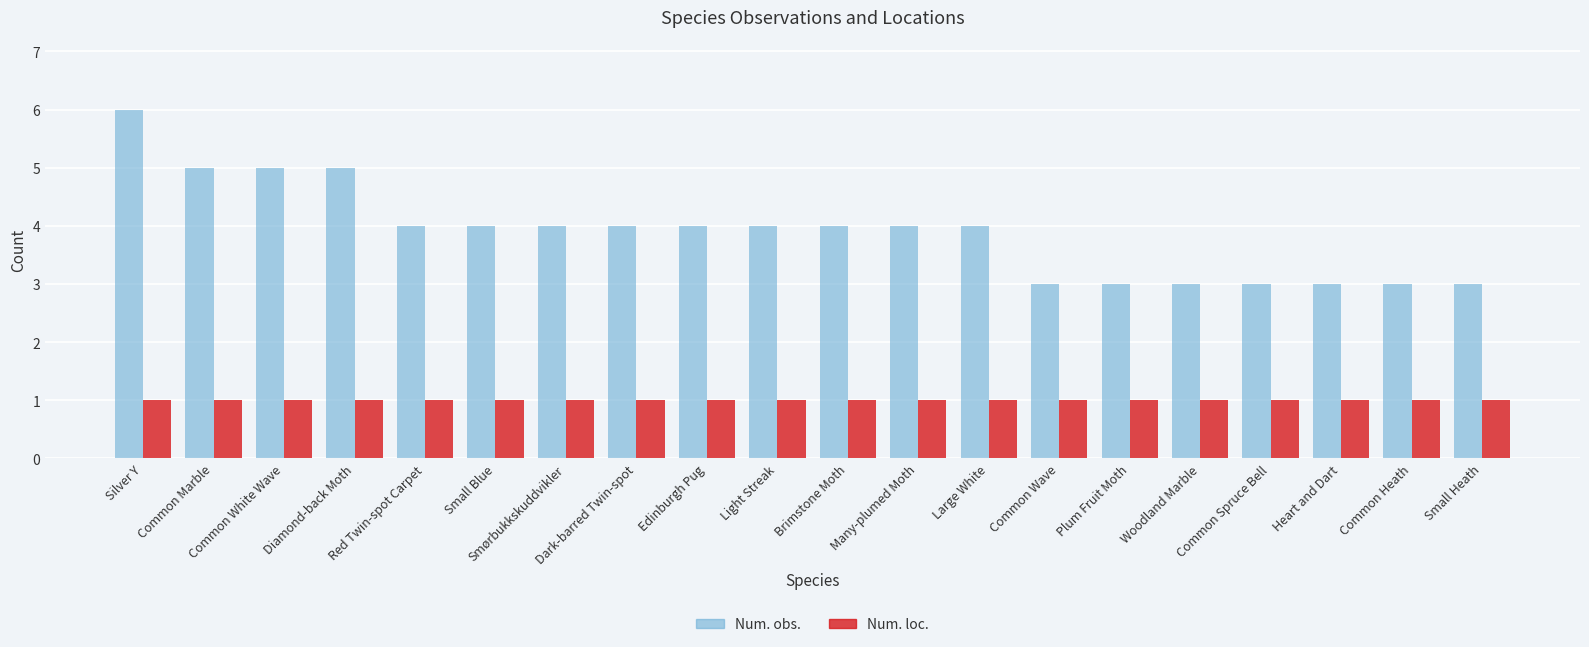

What is the average value of the Num. loc. series?

1